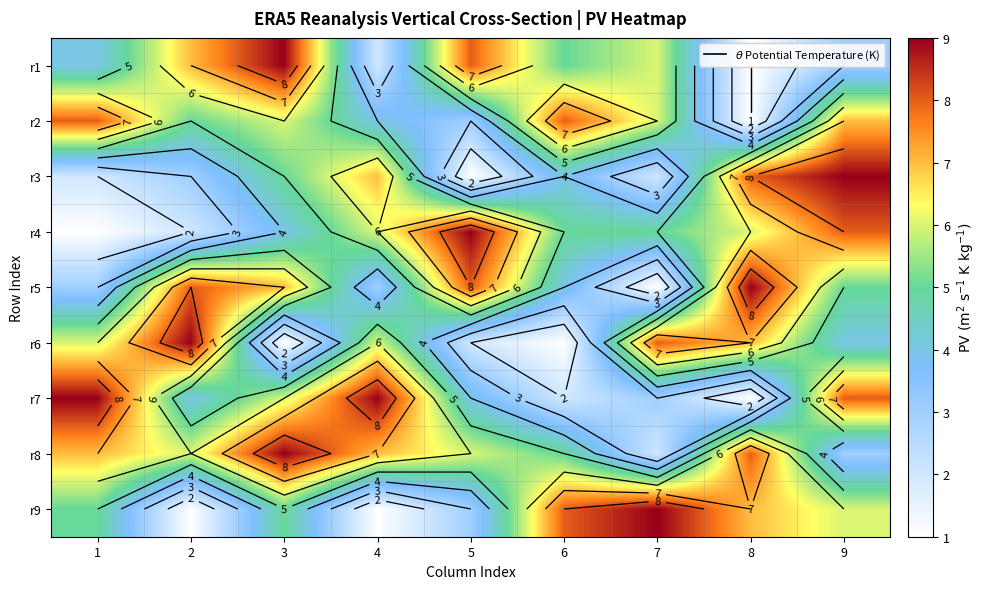

What is the lowest value of the r4 series?

1